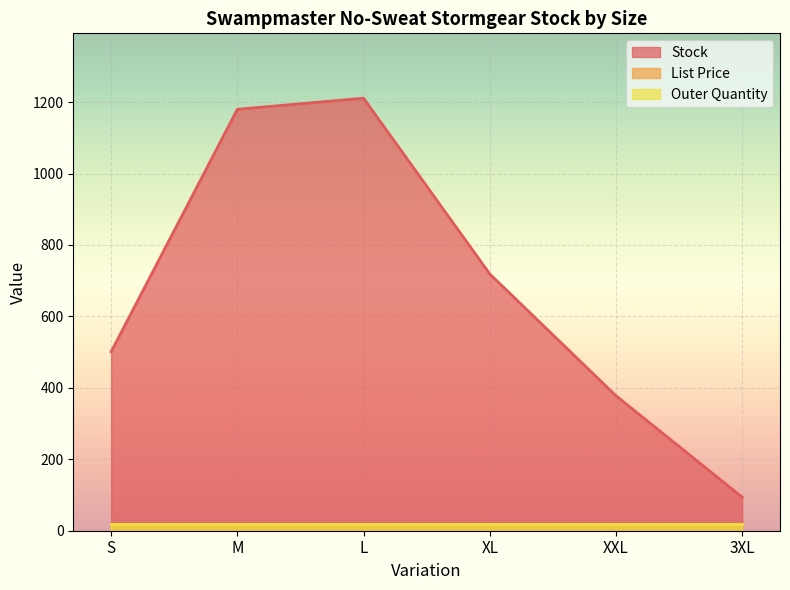

What is the average value of the Stock series?

680.5